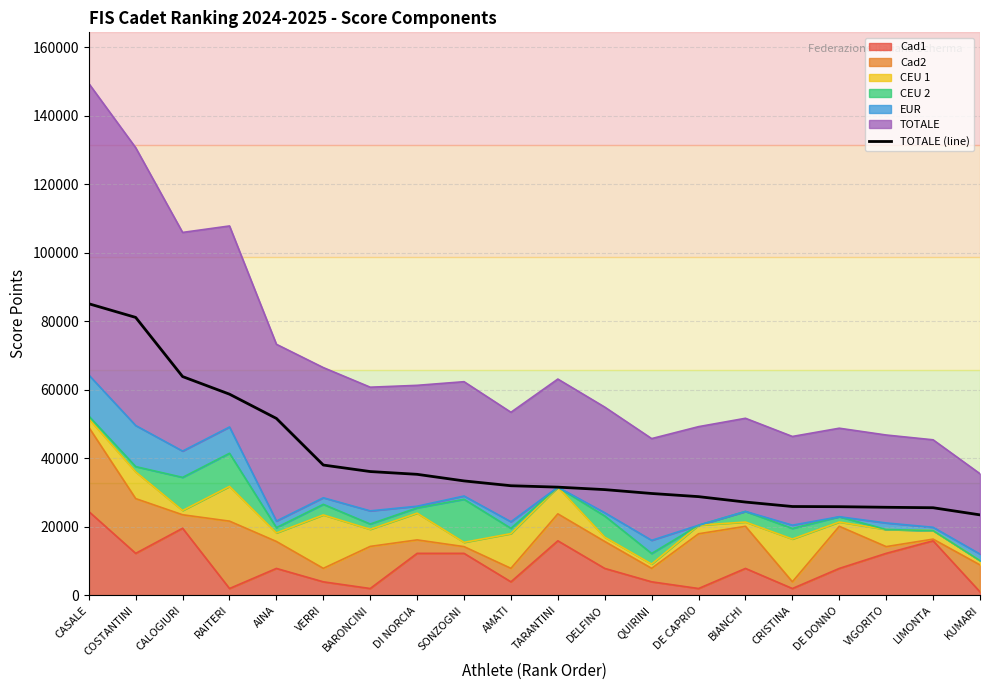

What is the difference between the second highest and minimum values?

57669.8